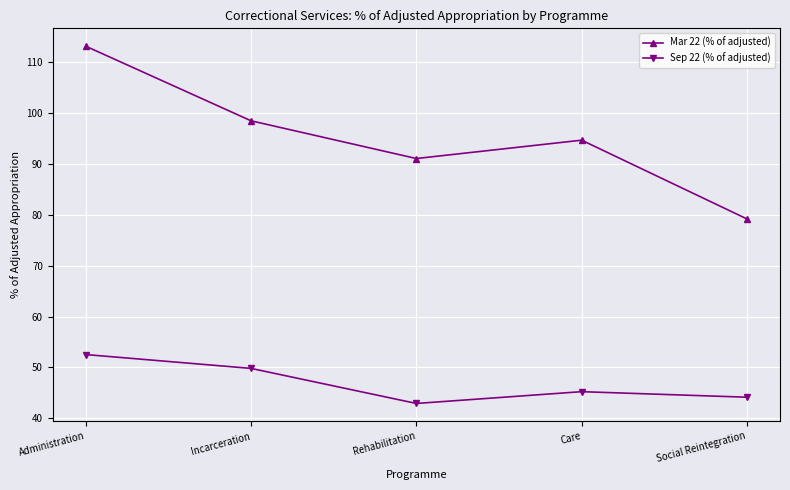

What is the difference between the highest and lowest values at Incarceration?

48.6